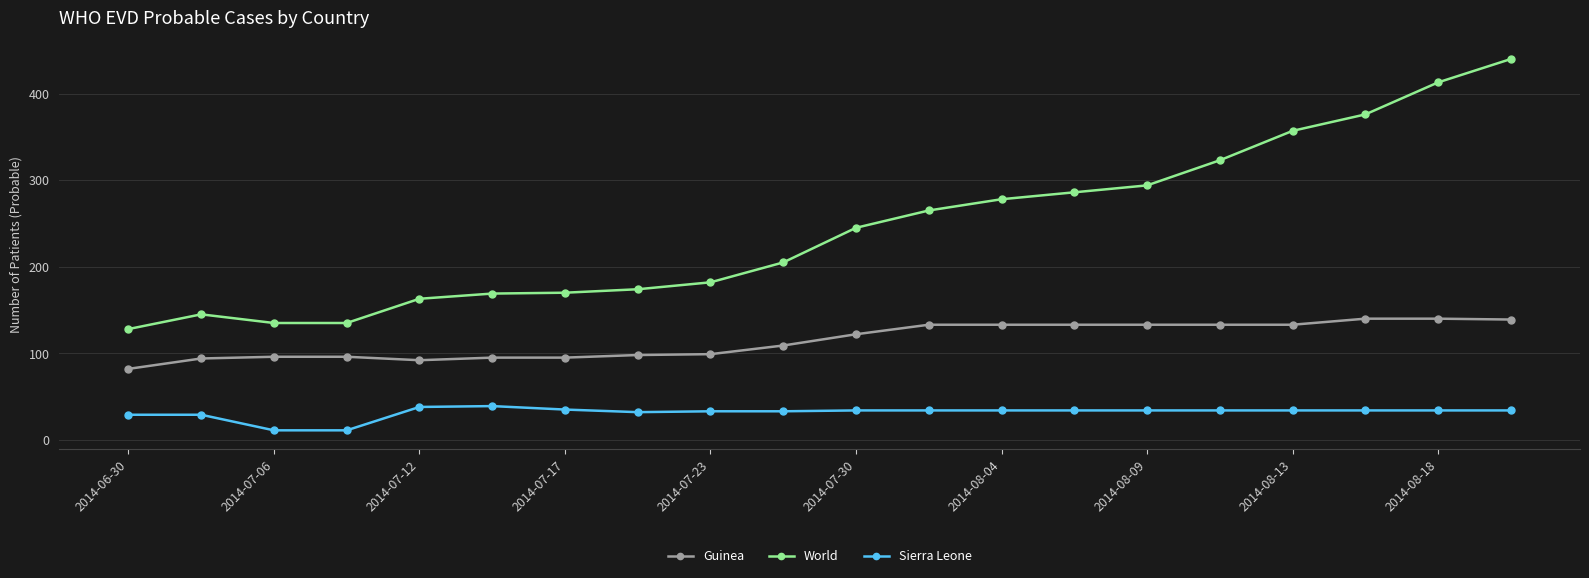

How many lines are shown in the chart?

3